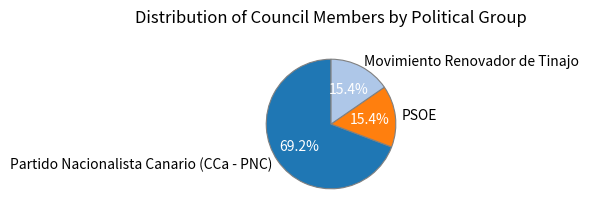

What is the total percentage of PSOE and Partido Nacionalista Canario (CCa - PNC)?

84.6%